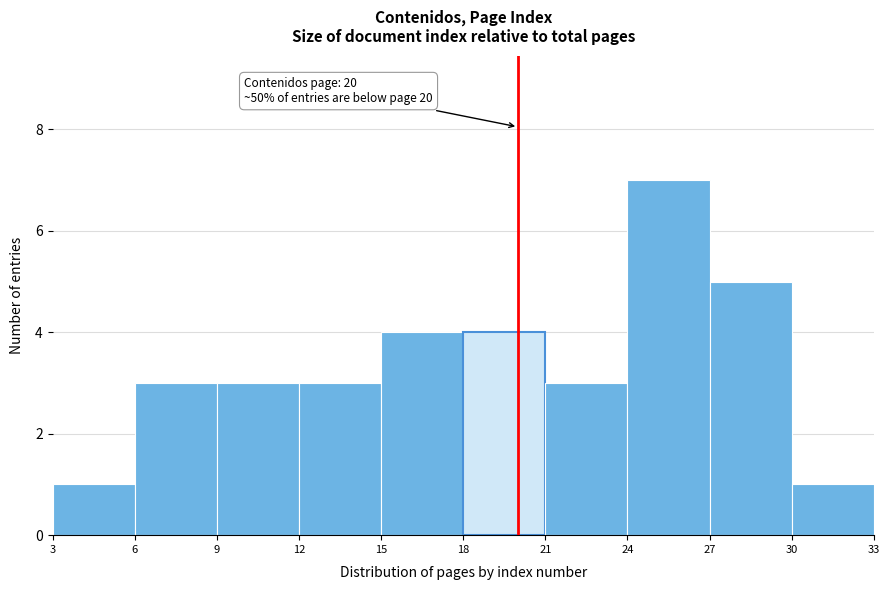

Which range on the x-axis has the tallest bar?

24 to 27